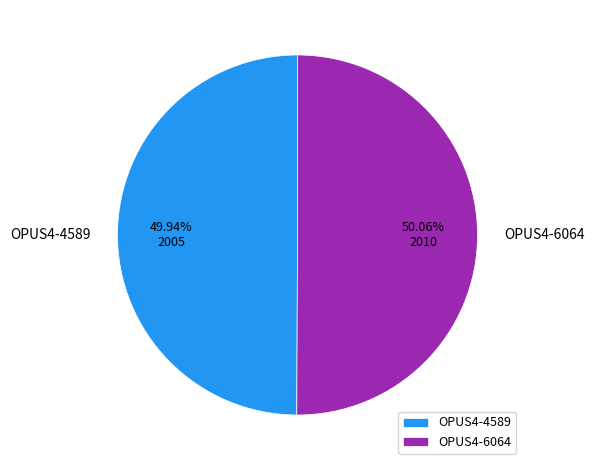

Is it true that OPUS4-6064 is 41% of the pie?

False